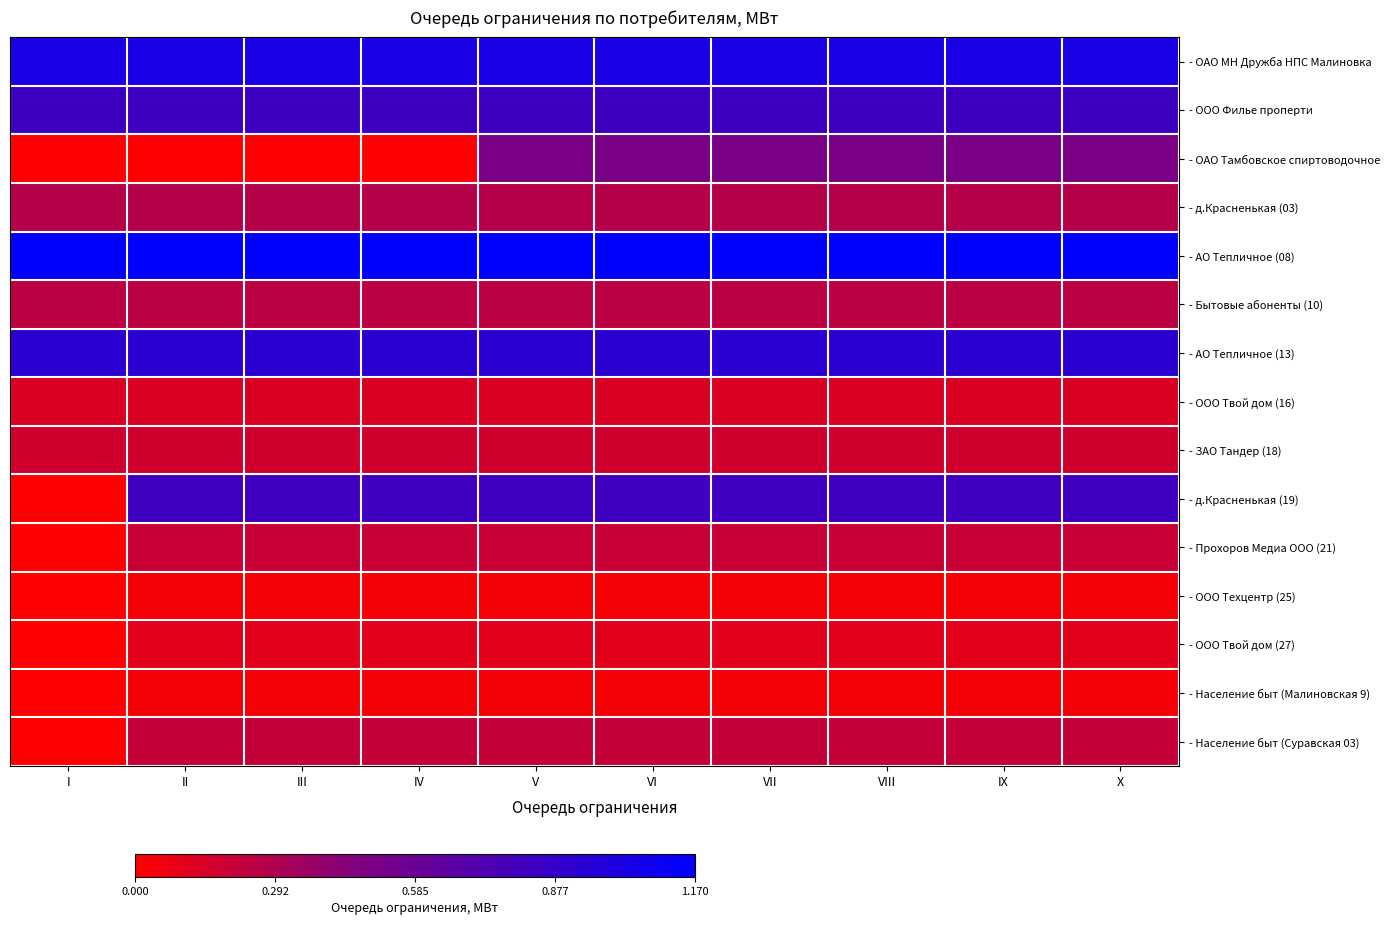

Reading right to left, list all the values displayed in this chart.

- ОАО МН Дружба НПС Малиновка: X=1.0	IX=1.0	VIII=1.0	VII=1.0	VI=1.0	V=1.0	IV=1.0	III=1.0	II=1.0	I=1.0
- ООО Филье проперти: X=0.8	IX=0.8	VIII=0.8	VII=0.8	VI=0.8	V=0.8	IV=0.8	III=0.8	II=0.8	I=0.8
- ОАО Тамбовское спиртоводочное: X=0.5	IX=0.5	VIII=0.5	VII=0.5	VI=0.5	V=0.5	IV=0.0	III=0.0	II=0.0	I=0.0
- д.Красненькая (03): X=0.3	IX=0.3	VIII=0.3	VII=0.3	VI=0.3	V=0.3	IV=0.3	III=0.3	II=0.3	I=0.3
- АО Тепличное (08): X=1.2	IX=1.2	VIII=1.2	VII=1.2	VI=1.2	V=1.2	IV=1.2	III=1.2	II=1.2	I=1.2
- Бытовые абоненты (10): X=0.2	IX=0.2	VIII=0.2	VII=0.2	VI=0.2	V=0.2	IV=0.2	III=0.2	II=0.2	I=0.2
- АО Тепличное (13): X=0.9	IX=0.9	VIII=0.9	VII=0.9	VI=0.9	V=0.9	IV=0.9	III=0.9	II=0.9	I=0.9
- ООО Твой дом (16): X=0.1	IX=0.1	VIII=0.1	VII=0.1	VI=0.1	V=0.1	IV=0.1	III=0.1	II=0.1	I=0.1
- ЗАО Тандер (18): X=0.2	IX=0.2	VIII=0.2	VII=0.2	VI=0.2	V=0.2	IV=0.2	III=0.2	II=0.2	I=0.2
- д.Красненькая (19): X=0.8	IX=0.8	VIII=0.8	VII=0.8	VI=0.8	V=0.8	IV=0.8	III=0.8	II=0.8	I=0.0
- Прохоров Медиа ООО (21): X=0.2	IX=0.2	VIII=0.2	VII=0.2	VI=0.2	V=0.2	IV=0.2	III=0.2	II=0.2	I=0.0
- ООО Техцентр (25): X=0.0	IX=0.0	VIII=0.0	VII=0.0	VI=0.0	V=0.0	IV=0.0	III=0.0	II=0.0	I=0.0
- ООО Твой дом (27): X=0.1	IX=0.1	VIII=0.1	VII=0.1	VI=0.1	V=0.1	IV=0.1	III=0.1	II=0.1	I=0.0
- Население быт (Малиновская 9): X=0.0	IX=0.0	VIII=0.0	VII=0.0	VI=0.0	V=0.0	IV=0.0	III=0.0	II=0.0	I=0.0
- Население быт (Суравская 03): X=0.2	IX=0.2	VIII=0.2	VII=0.2	VI=0.2	V=0.2	IV=0.2	III=0.2	II=0.2	I=0.0